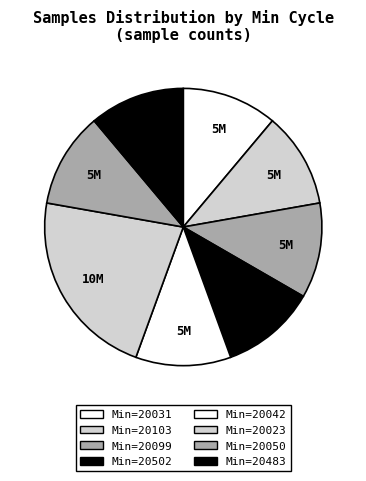

How many slices are in this pie chart?

8